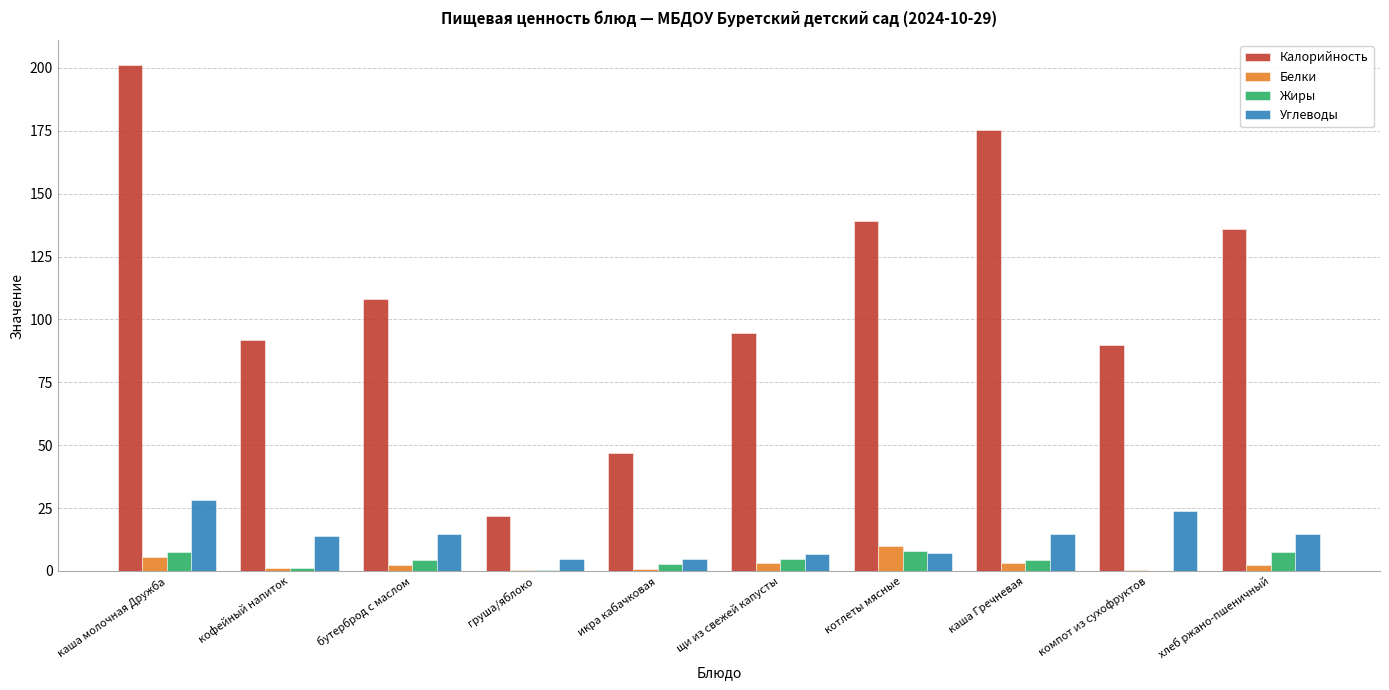

What is the total value across all series at груша/яблоко?

27.3